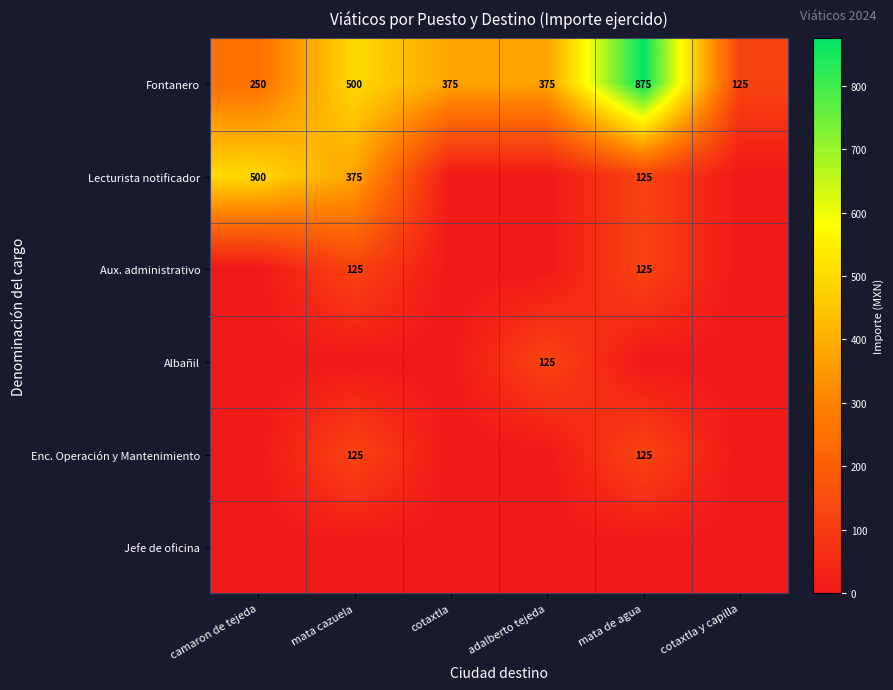

At which label is Fontanero closest to 500?

mata cazuela